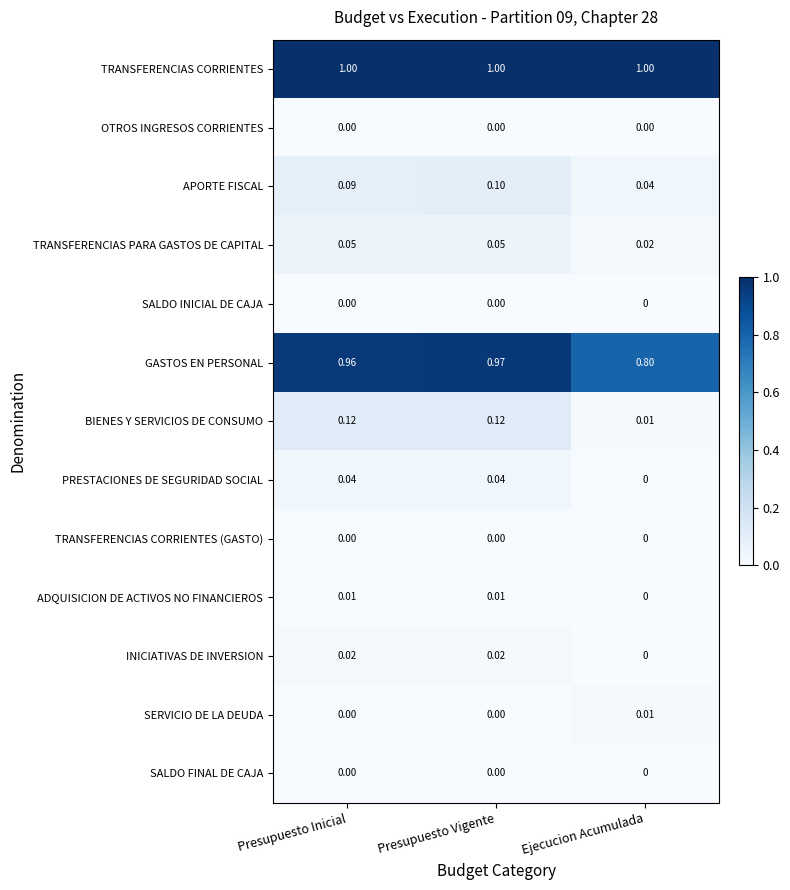

List the labels in order of GASTOS EN PERSONAL value, smallest first.

Ejecucion Acumulada, Presupuesto Inicial, Presupuesto Vigente